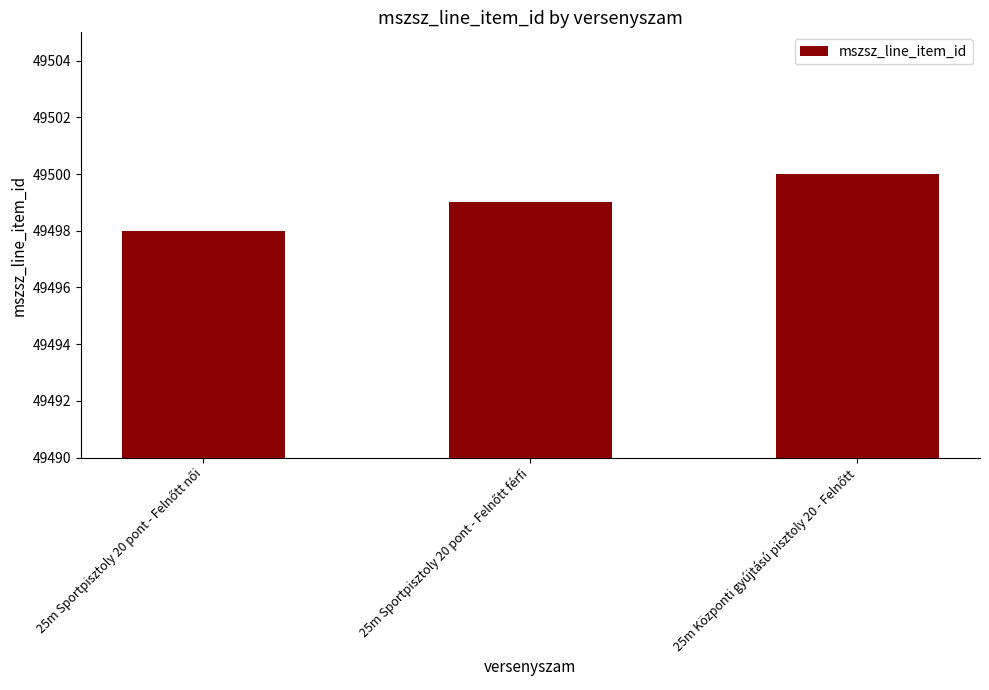

What is the minimum value shown in the chart?

49498